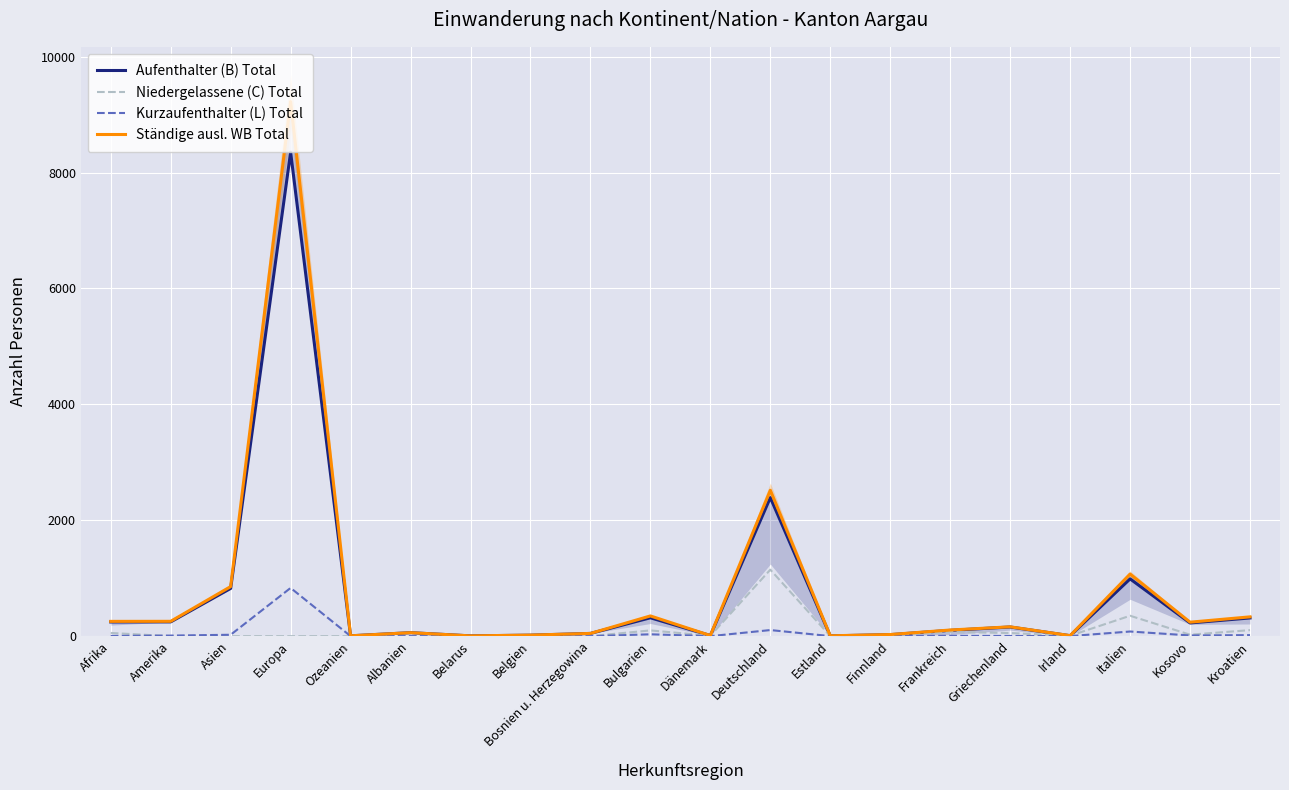

Which label corresponds to the largest value in the chart?

Europa